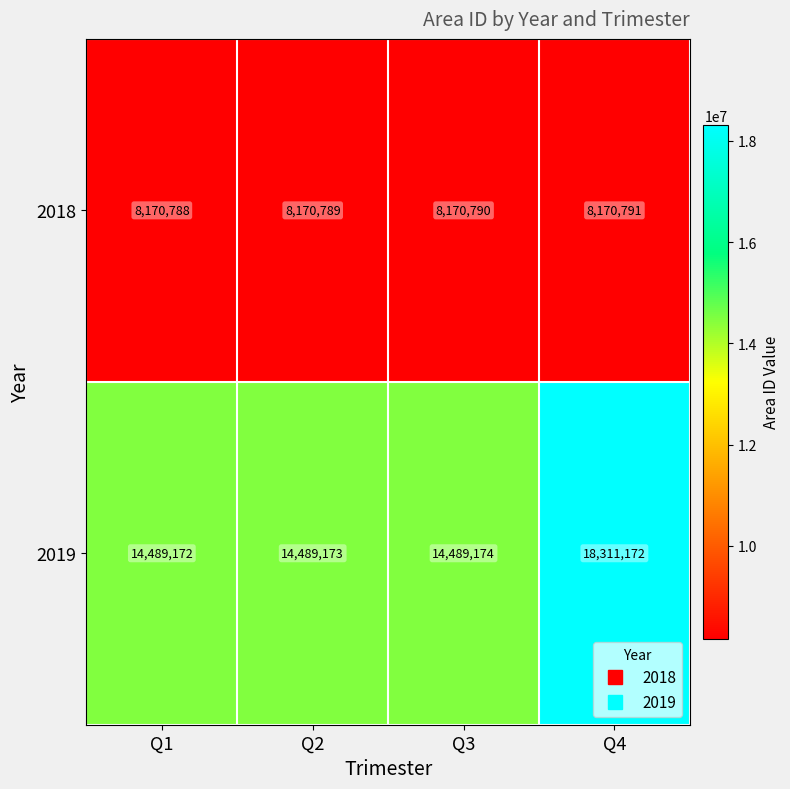

What is the total value across all series at Q3?

22659964